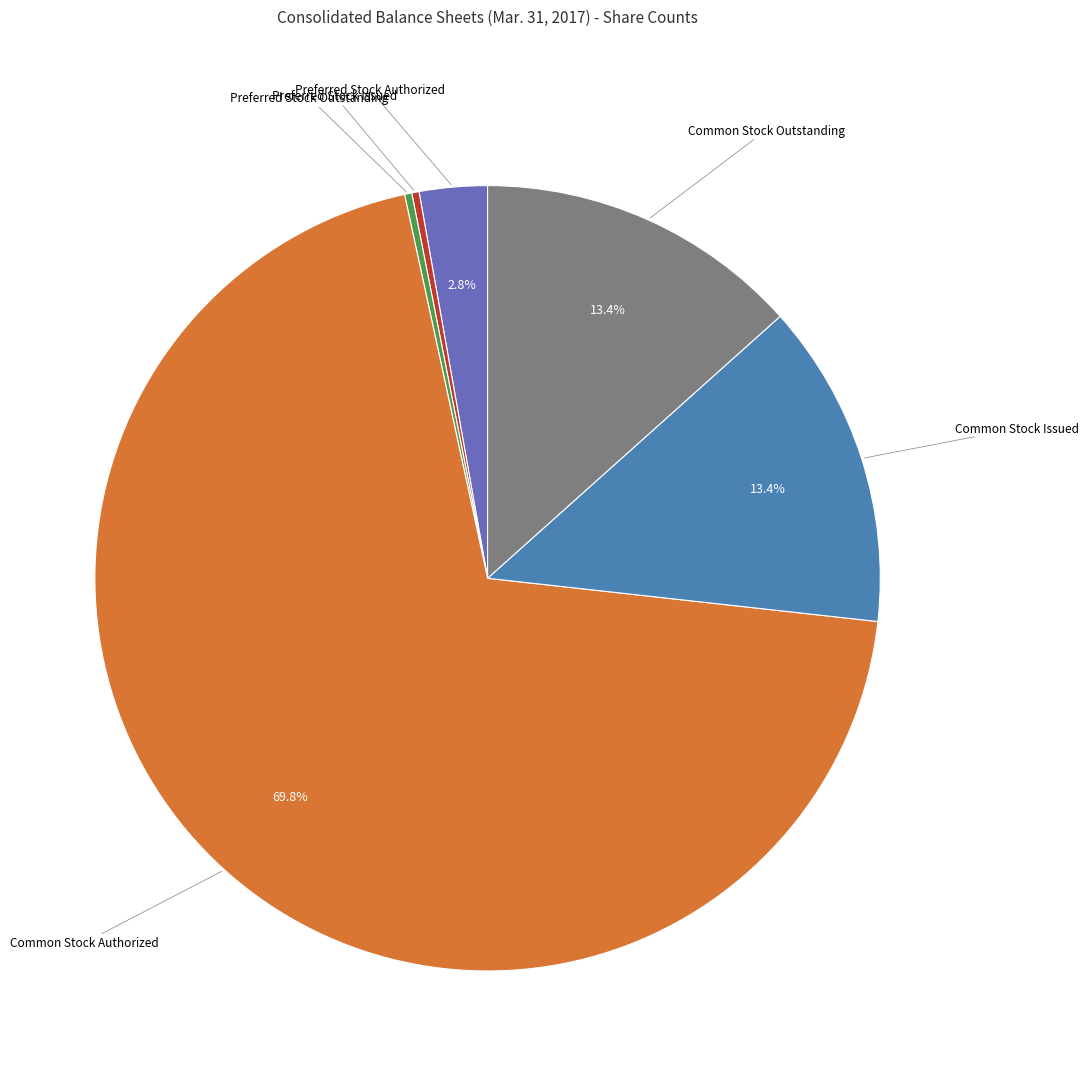

What is the largest slice in the pie chart?

Common Stock Authorized